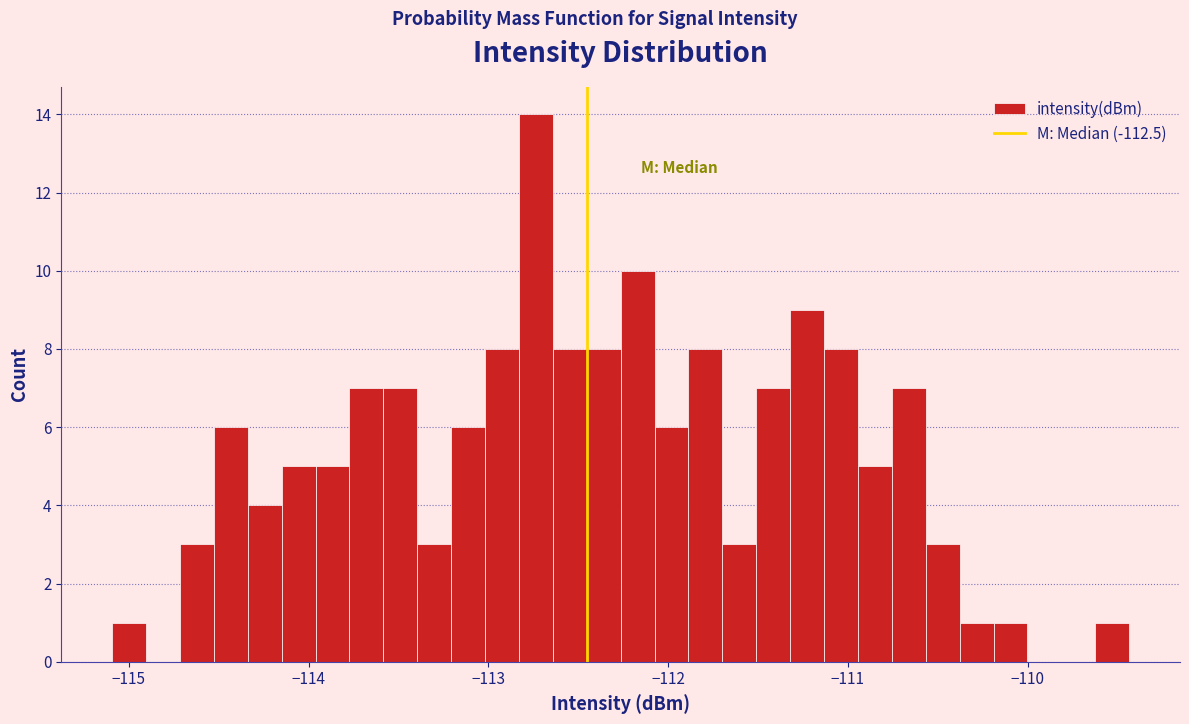

Around what value on the x-axis is the tallest bar? Give the approximate position of its centre, as read against the axis.

-112.7